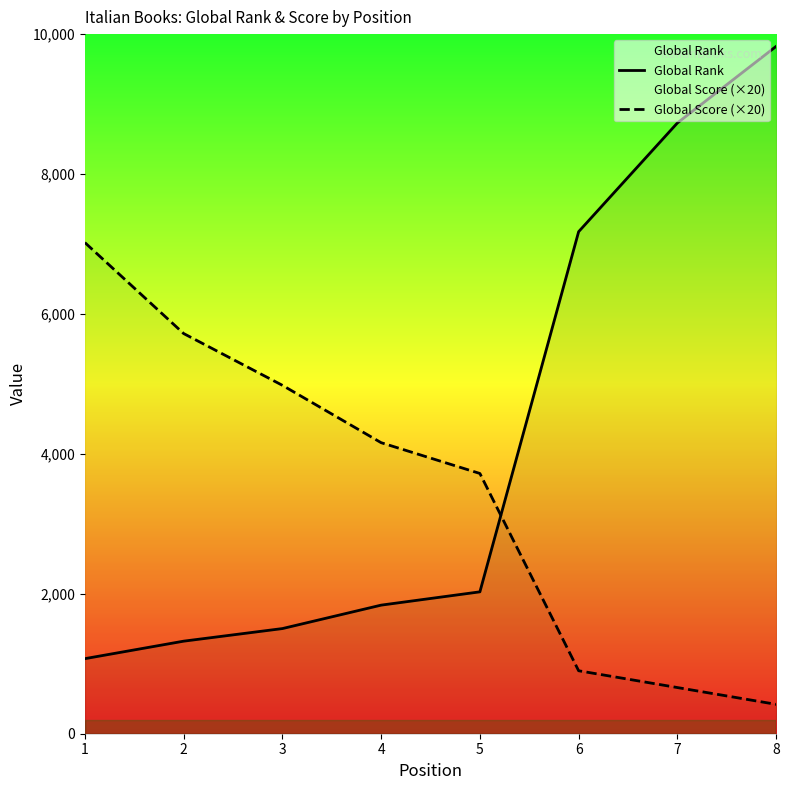

What are all the series names shown in the legend?

Global Rank, Global Score (×20)